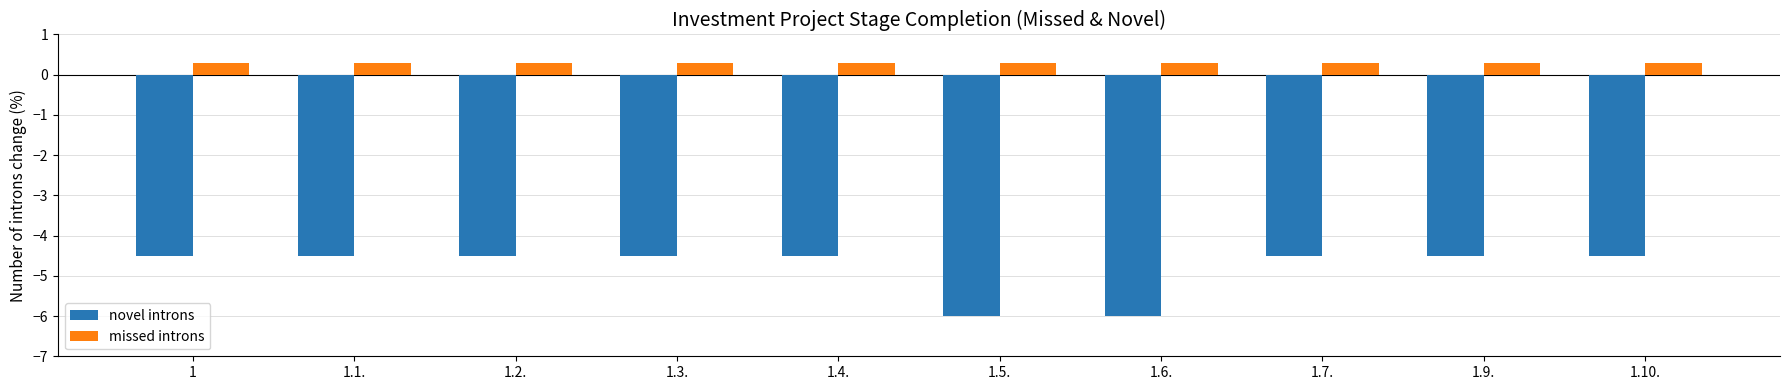

Is it true that missed introns equals 0.3 at 1?

True